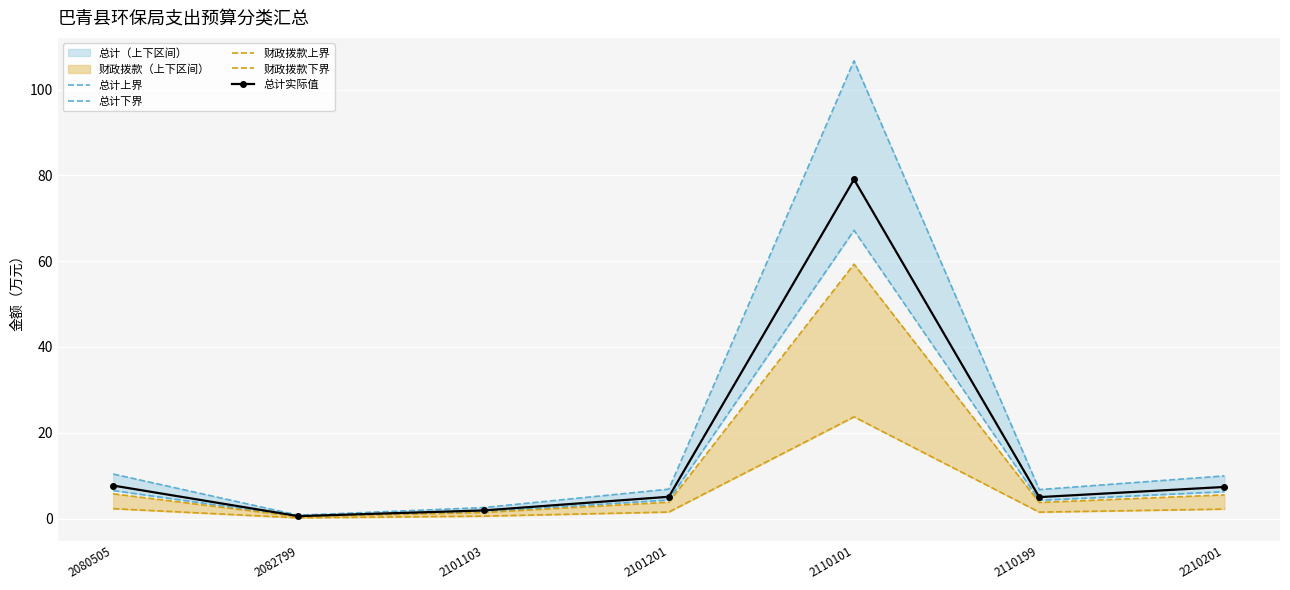

True or false: 财政拨款上界 and 总计实际值 intersect in this chart.

False